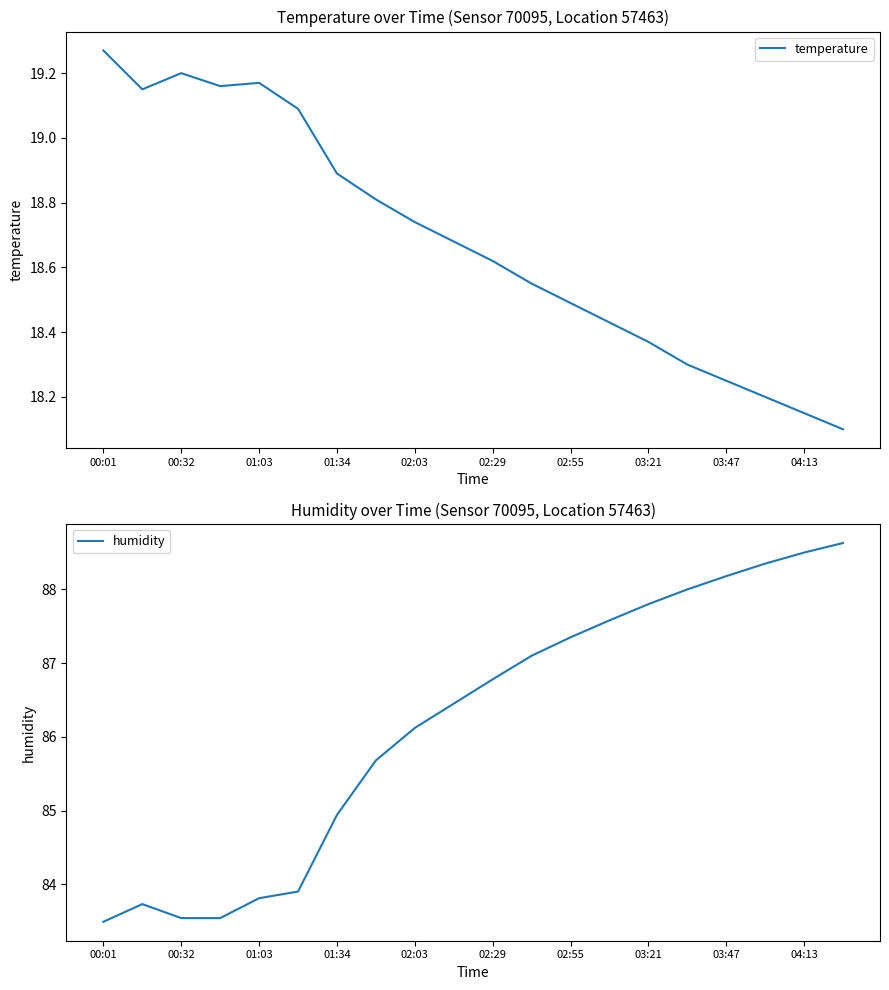

Which series has the widest spread of values?

humidity